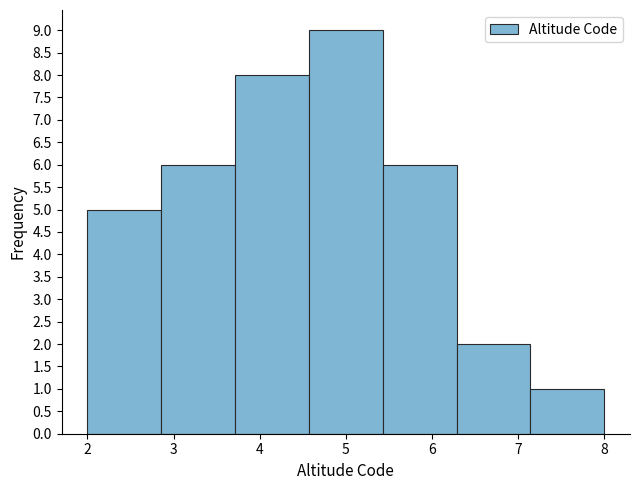

Reading left to right, list every bar in this chart as the range it spans on the x-axis followed by its height. Neither the bar edges nor the heights are printed on the chart, so give them approximately, as read against the axes.

2.0 to 2.9: 5
2.9 to 3.7: 6
3.7 to 4.6: 8
4.6 to 5.4: 9
5.4 to 6.3: 6
6.3 to 7.1: 2
7.1 to 8.0: 1